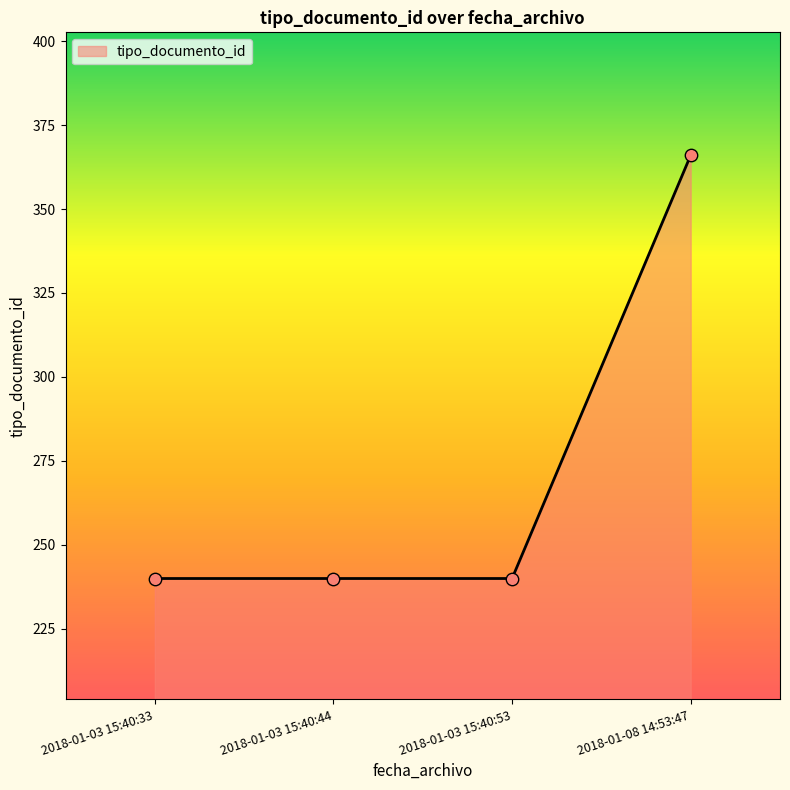

What is the ratio of the value at 2018-01-03 15:40:44 to the value at 2018-01-03 15:40:53?

1.0